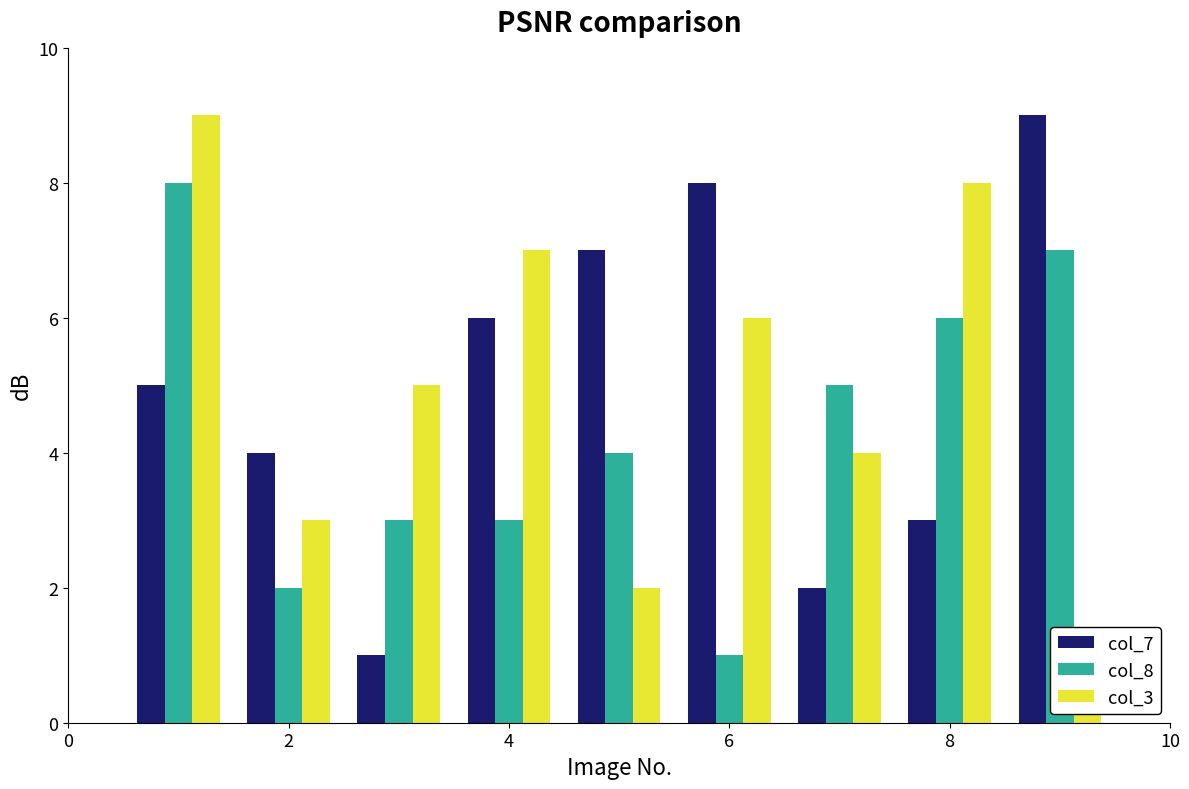

Which series has the widest spread of values?

col_7